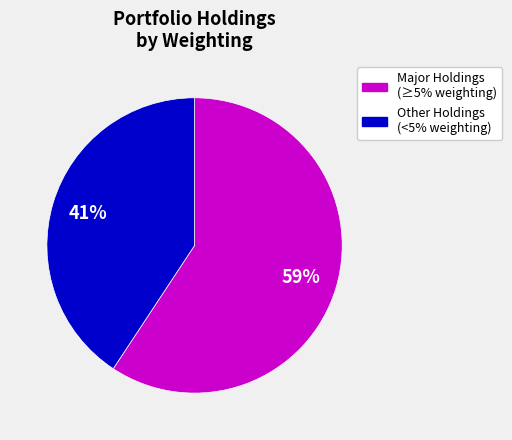

To the nearest percent, what is the average slice percentage?

50%